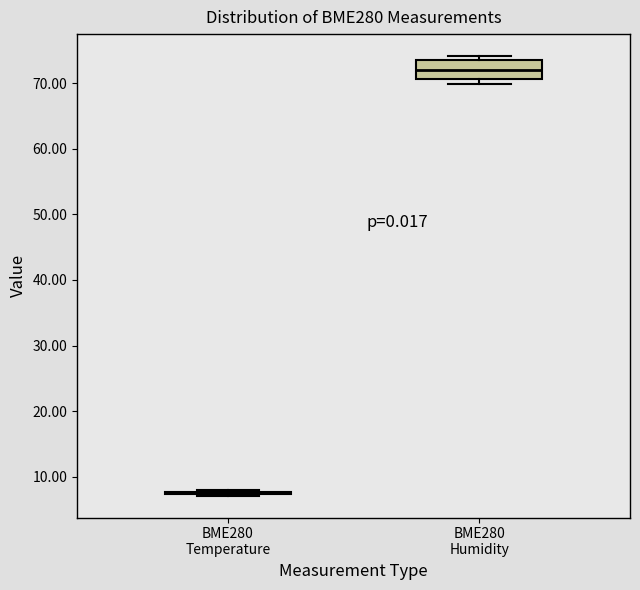

Reading left to right, transcribe this box plot: for each box, give where its median line is, the range the box spans, and where its two whiskers end, as read against the y-axis. The values are not printed on the chart, so give them approximately, as read against the axis.

BME280 Temperature: box collapsed to a line at 8, whiskers 7 to 8
BME280 Humidity: median 72, box 71 to 74, whiskers 70 to 74 (just above the box's upper edge)